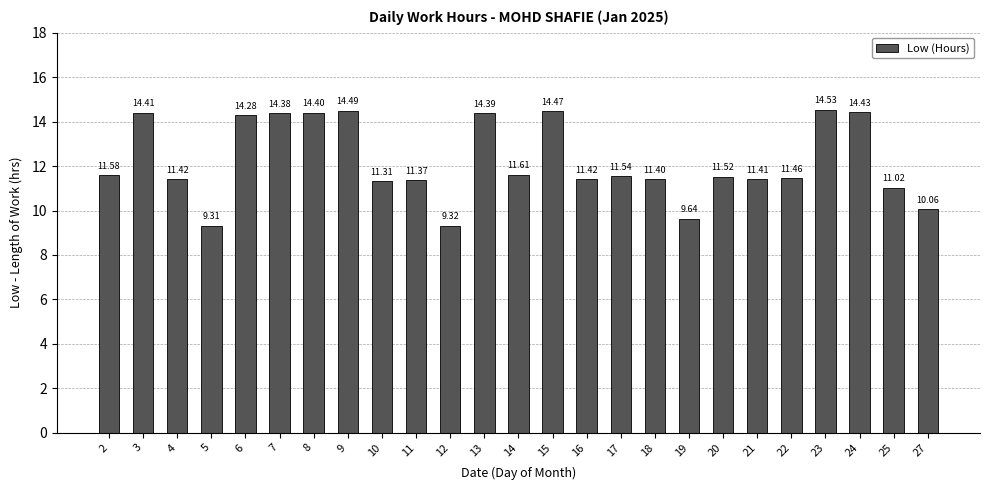

Reading left to right, what are all the values shown in this chart?

11.6	14.4	11.4	9.3	14.3	14.4	14.4	14.5	11.3	11.4	9.3	14.4	11.6	14.5	11.4	11.5	11.4	9.6	11.5	11.4	11.5	14.5	14.4	11.0	10.1